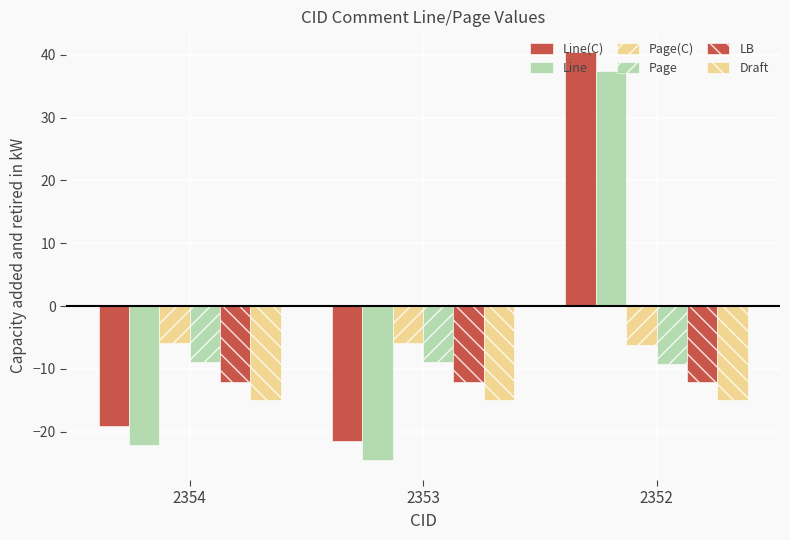

What is the sum of all Draft values?

-45.0